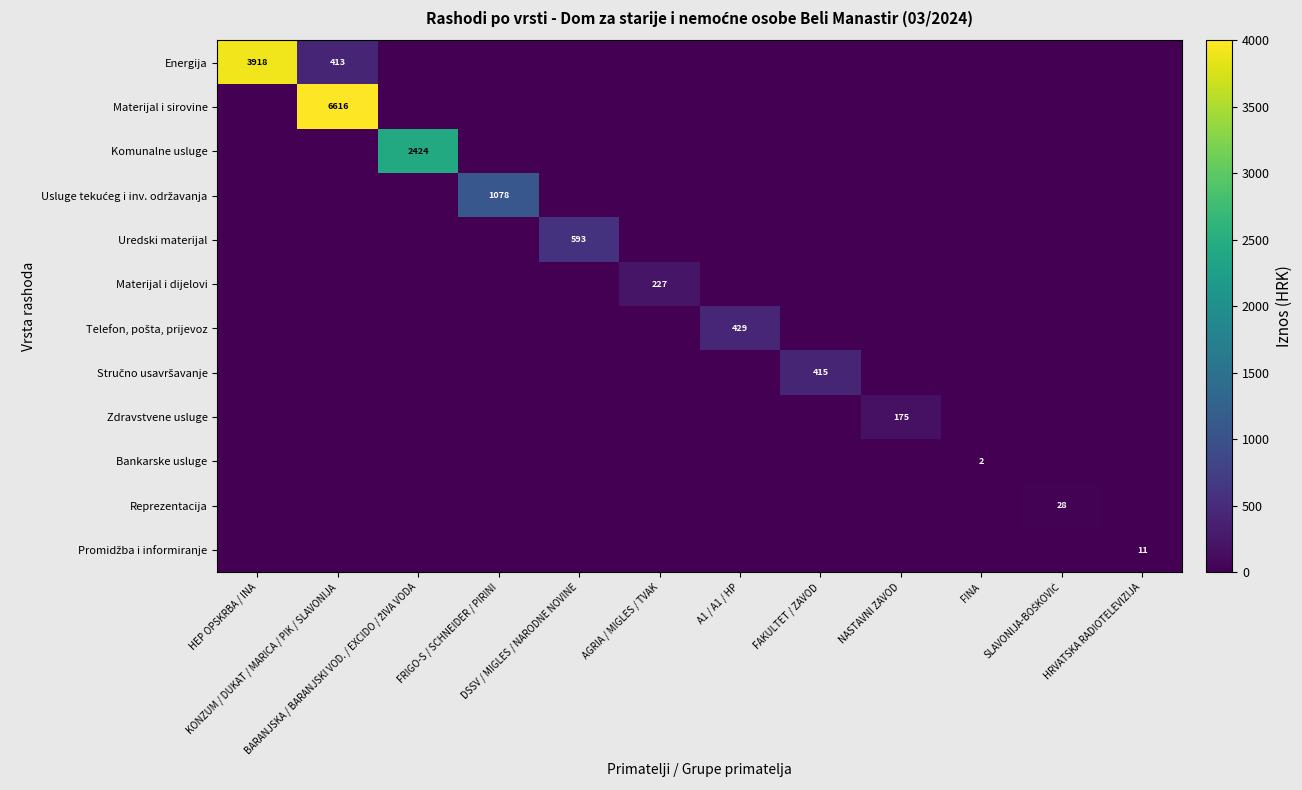

List the labels in order of Telefon, pošta, prijevoz value, smallest first.

HEP OPSKRBA / INA, KONZUM / DUKAT / MARICA / PIK / SLAVONIJA, BARANJSKA / BARANJSKI VOD. / EXCIDO / ŽIVA VODA, FRIGO-S / SCHNEIDER / PIRINI, DSSV / MIGLES / NARODNE NOVINE, AGRIA / MIGLES / TVAK, FAKULTET / ZAVOD, NASTAVNI ZAVOD, FINA, SLAVONIJA-BOŠKOVIĆ, HRVATSKA RADIOTELEVIZIJA, A1 / A1 / HP